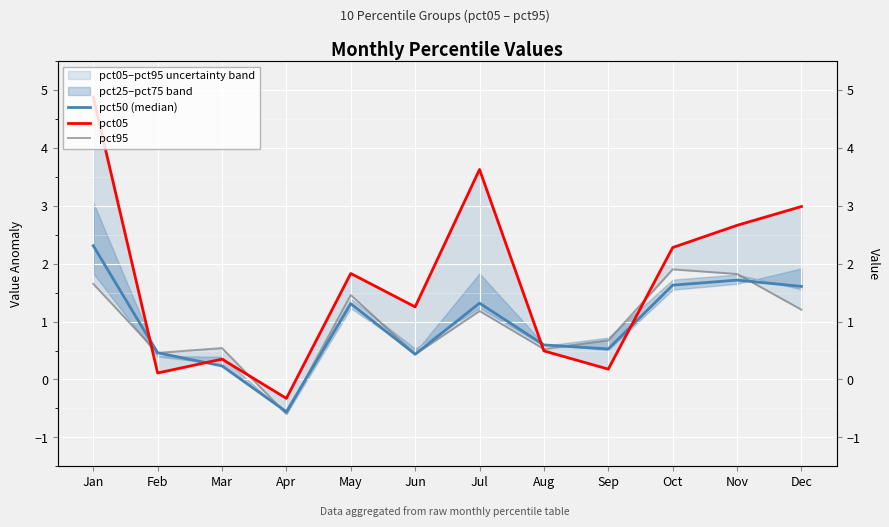

At which category does pct05 reach its first local valley?

Feb